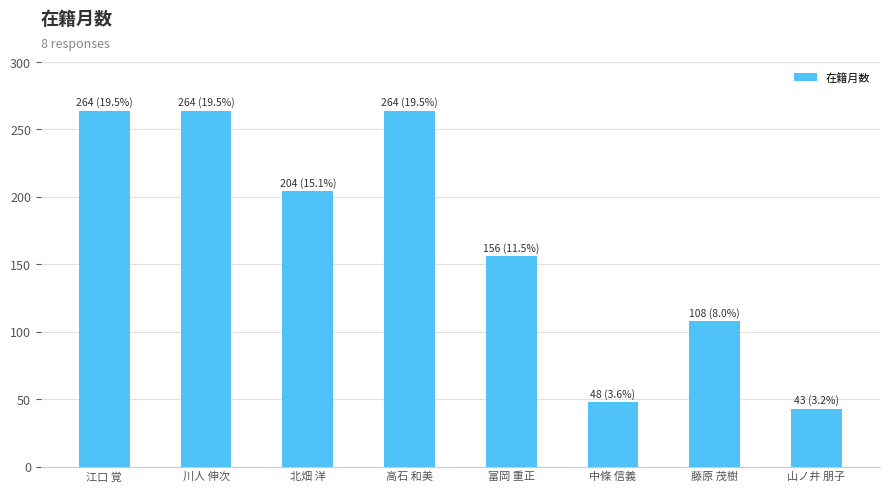

Reading left to right, list all the values displayed in this chart.

江口 覚=264	川人 伸次=264	北畑 洋=204	高石 和美=264	富岡 重正=156	中條 信義=48	藤原 茂樹=108	山ノ井 朋子=43